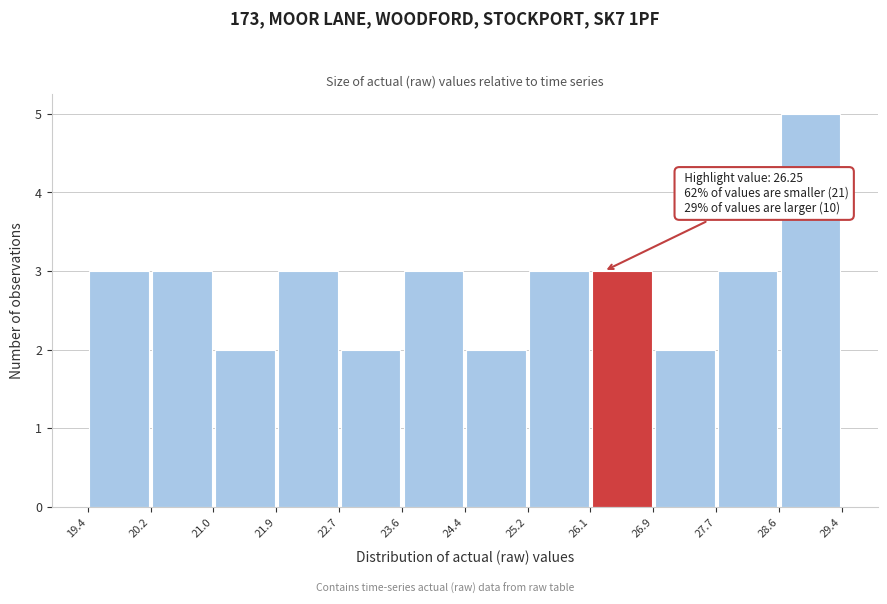

Over which range of the x-axis is the bar tallest?

28.6 to 29.4